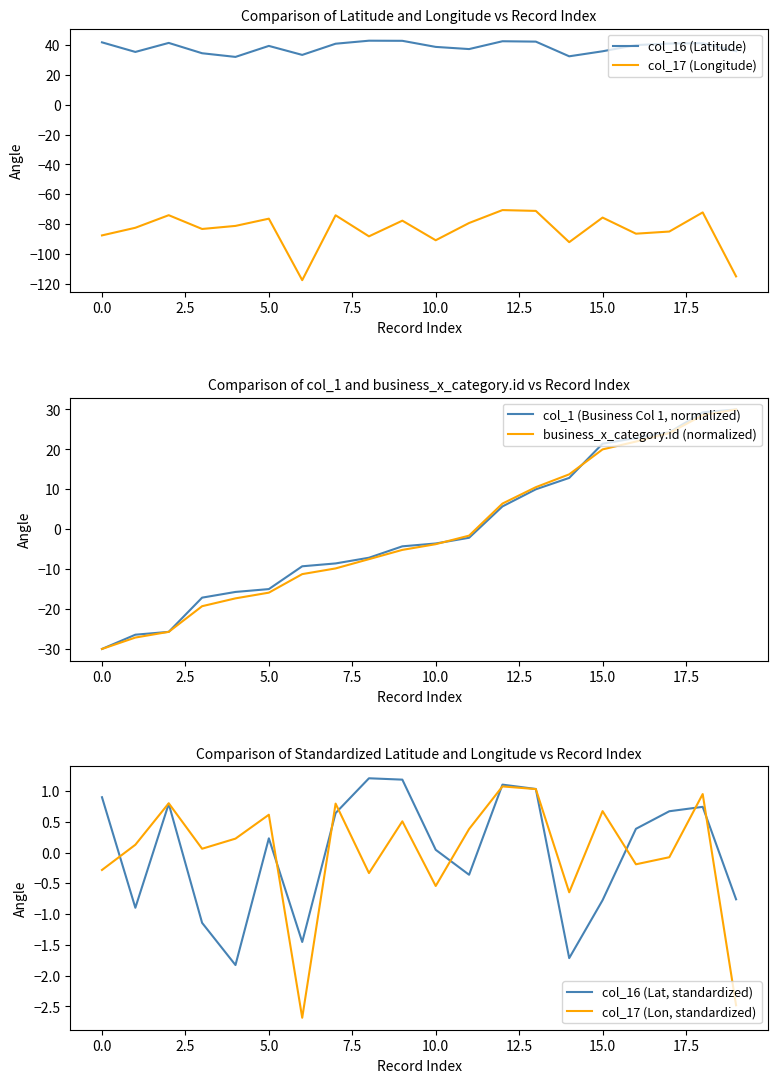

True or false: col_16 (Latitude) and col_17 (Longitude) intersect in this chart.

False